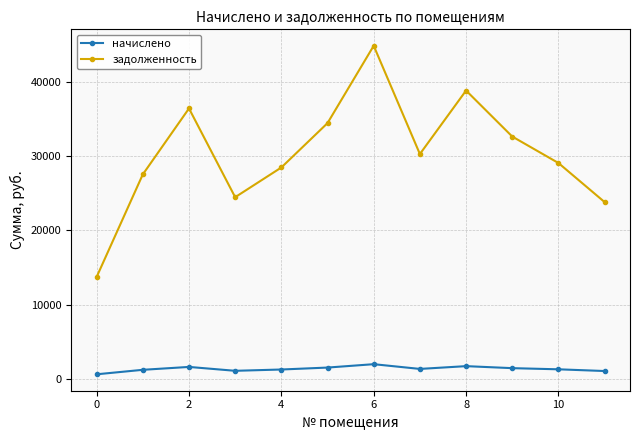

What is the lowest value of the задолженность series?

13722.0